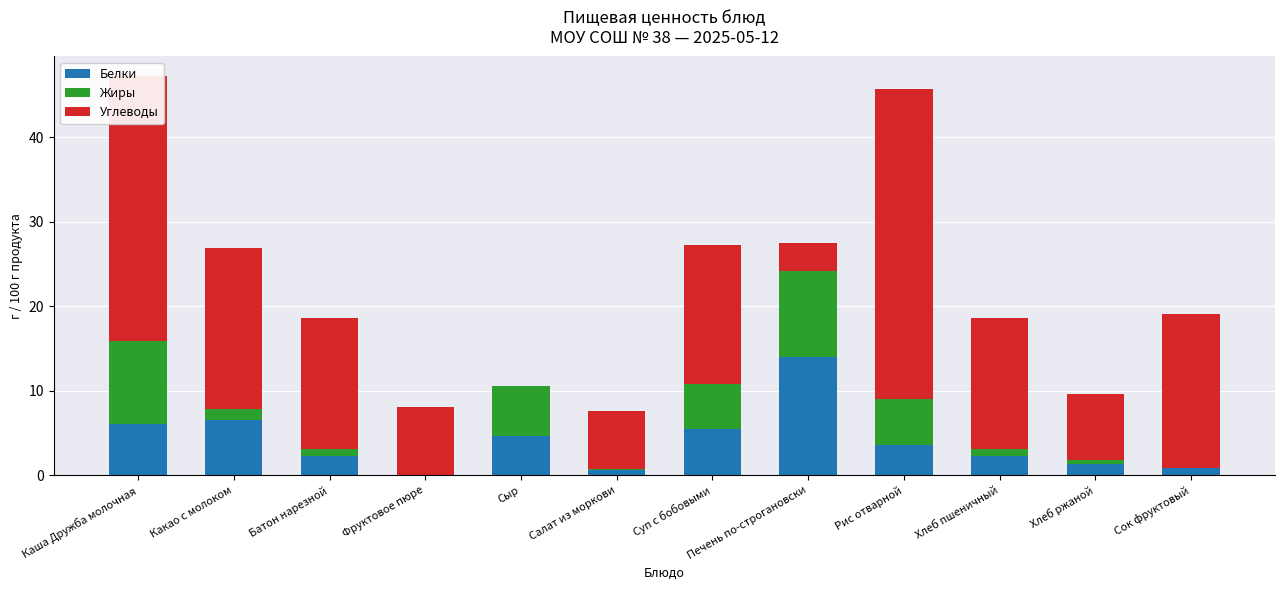

What is the total value across all series at Рис отварной?

45.7